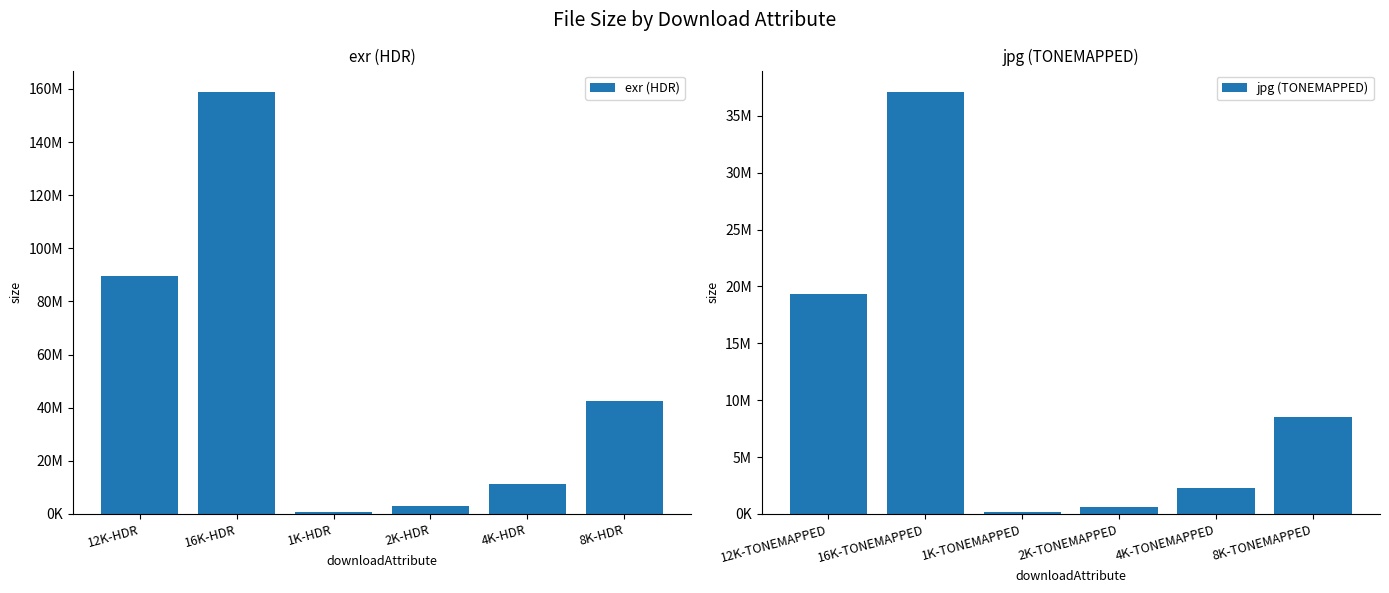

Is the value of exr (HDR) at 4K-HDR greater than the value of jpg (TONEMAPPED) at 4K-HDR?

Yes